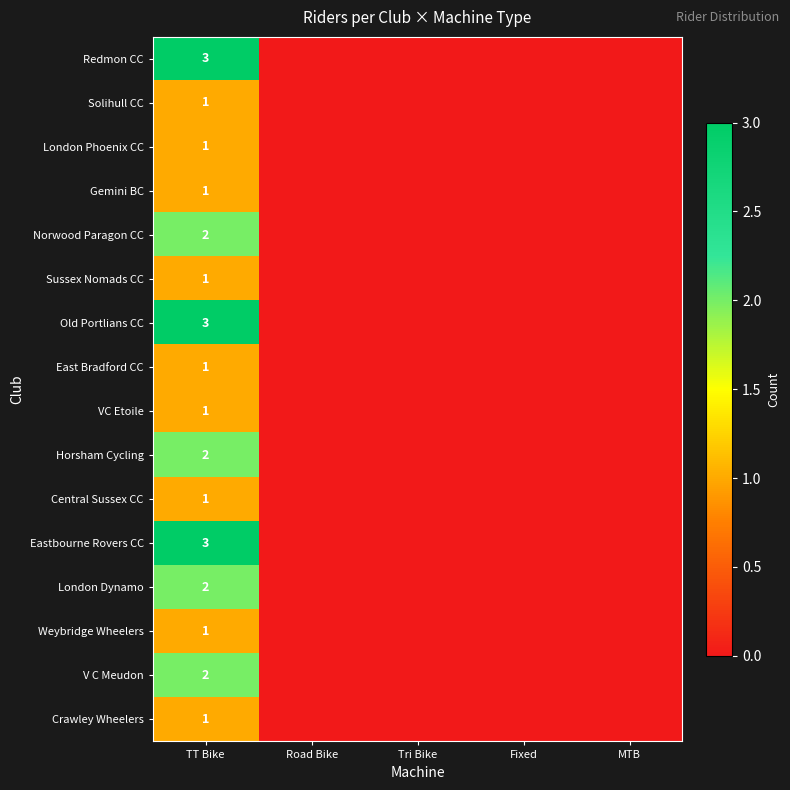

The value of Solihull CC at TT Bike is 2. True or false?

False